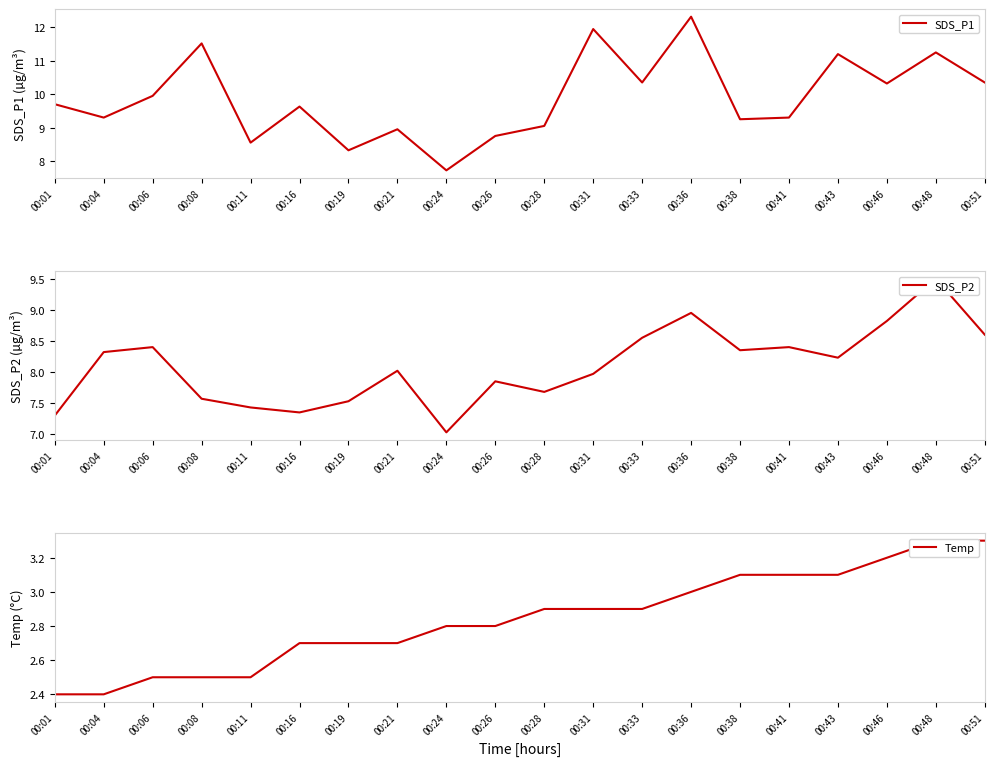

Where is Temp nearest to the value 2?

00:01